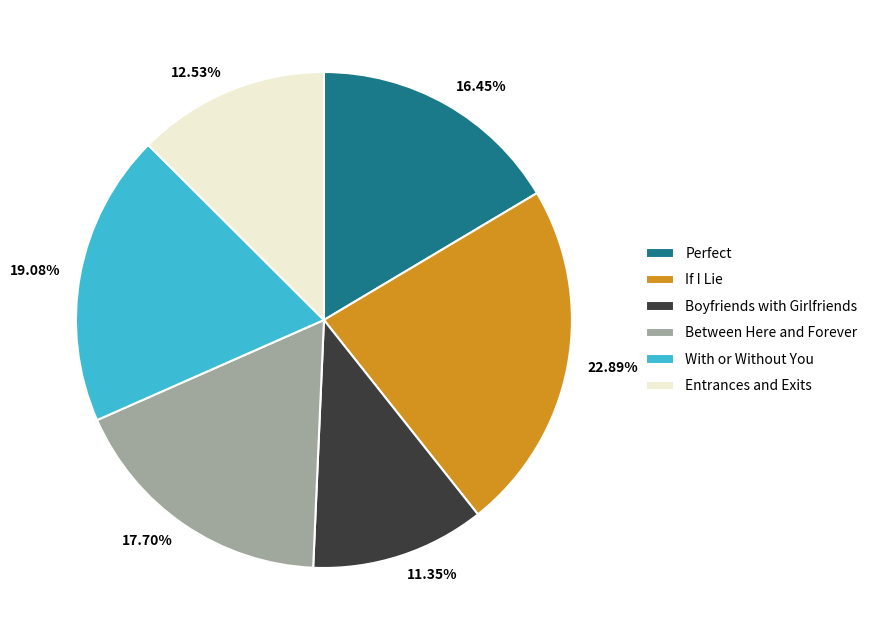

Which category has the biggest portion of the pie?

If I Lie